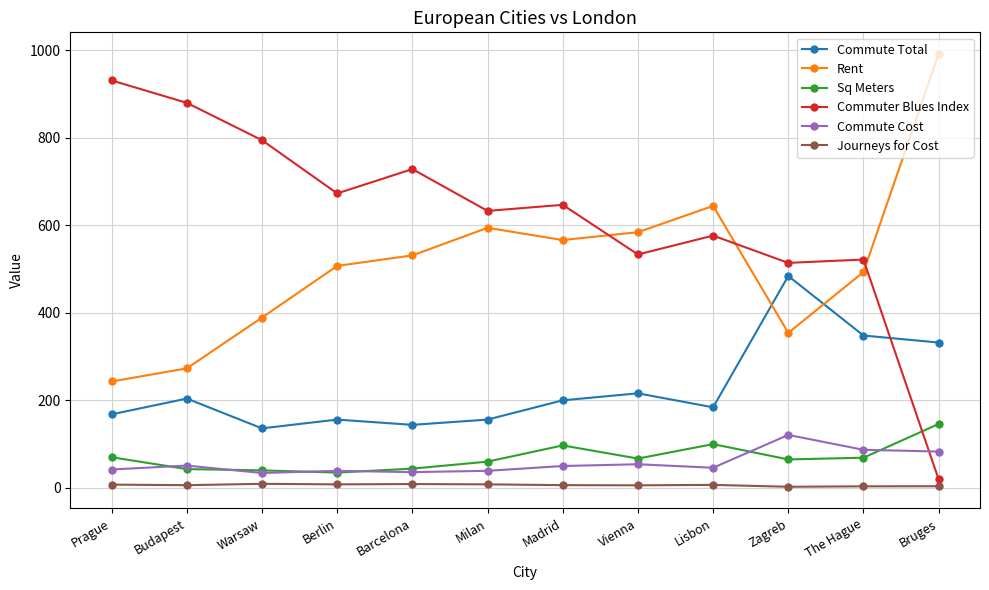

True or false: Commute Cost has more than 0 interior local peaks.

True